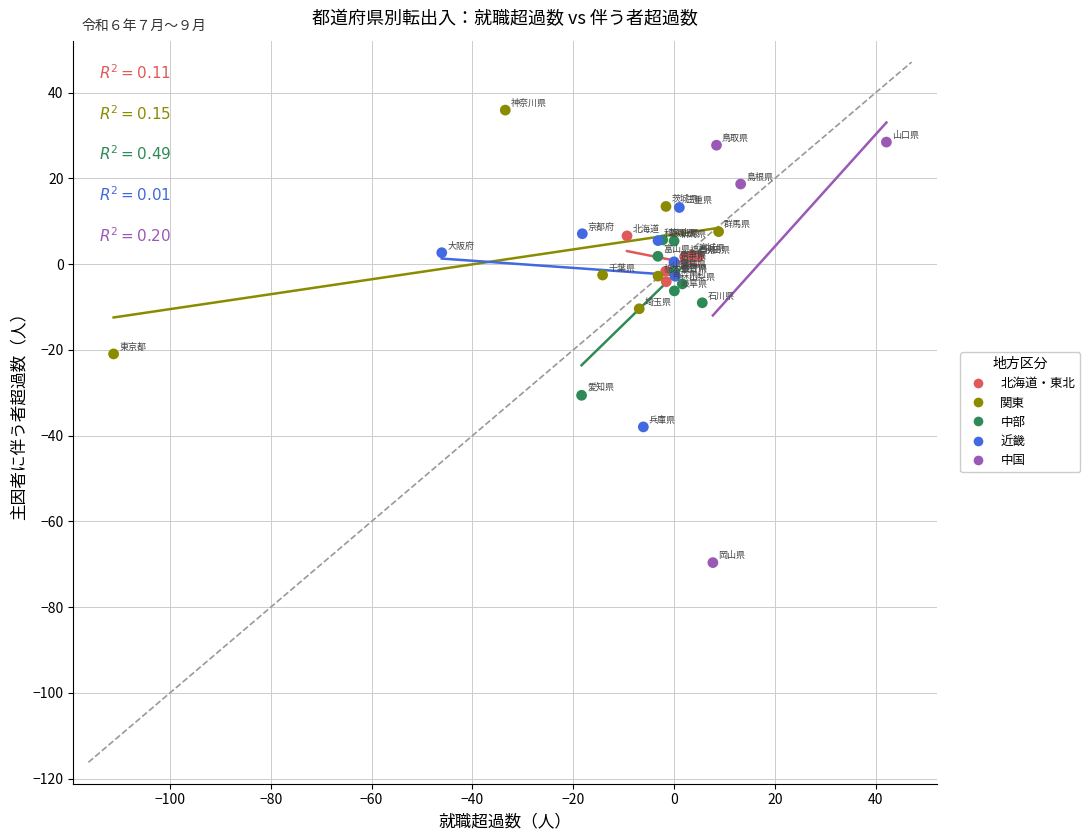

Which series contains the lowest Y value?

中国